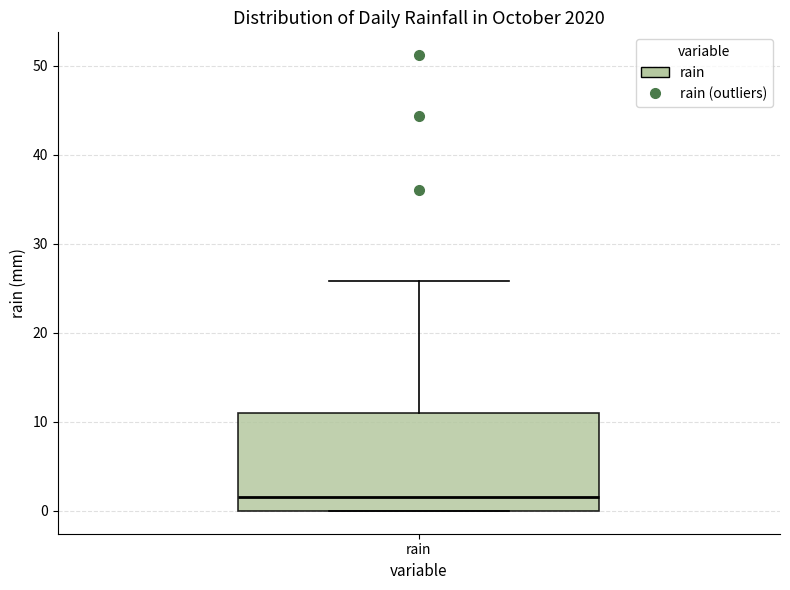

Read this box plot against the y-axis: the position of the median line, the range covered by the box, and the ends of both whiskers. The values are not printed on the chart, so give them approximately, as read against the axis.

median 2, box 0 to 11, whiskers 0 to 26